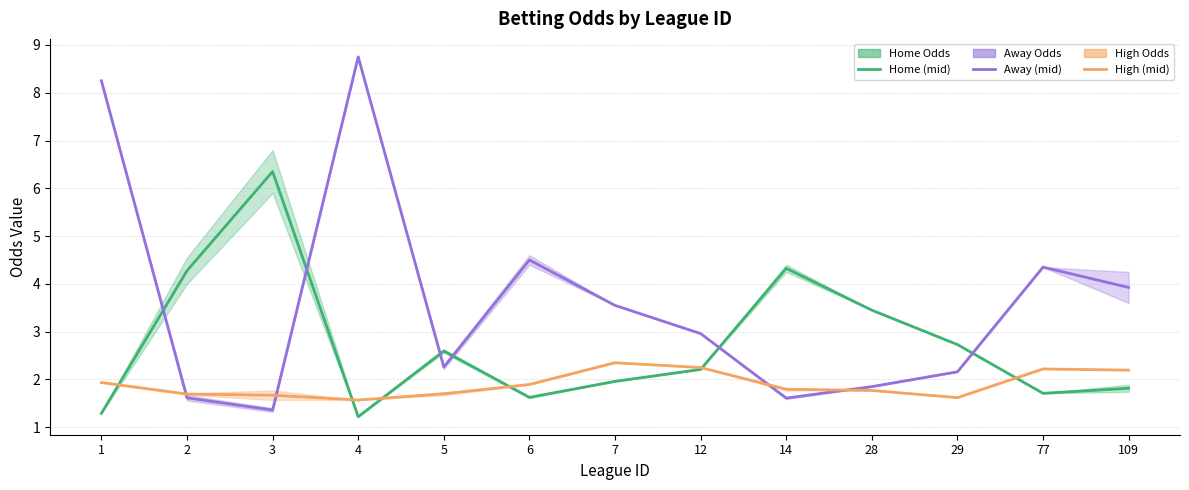

List the series in order of their overall mean, lowest first.

high (mid), home (mid), away (mid)